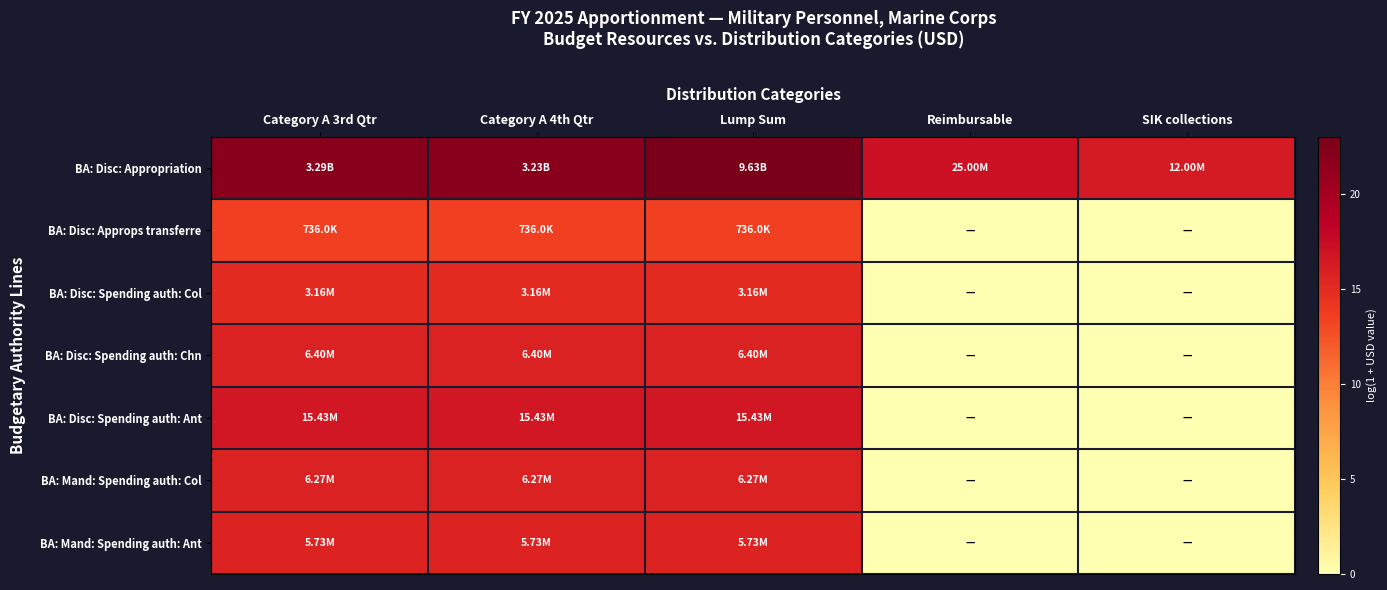

Reading left to right, list all the values displayed in this chart.

BA: Disc: Appropriation: Category A 3rd Qtr=21.9	Category A 4th Qtr=21.9	Lump Sum=23.0	Reimbursable=17.0	SIK collections=16.3
BA: Disc: Approps transferre: Category A 3rd Qtr=13.5	Category A 4th Qtr=13.5	Lump Sum=13.5	Reimbursable=0.0	SIK collections=0.0
BA: Disc: Spending auth: Col: Category A 3rd Qtr=15.0	Category A 4th Qtr=15.0	Lump Sum=15.0	Reimbursable=0.0	SIK collections=0.0
BA: Disc: Spending auth: Chn: Category A 3rd Qtr=15.7	Category A 4th Qtr=15.7	Lump Sum=15.7	Reimbursable=0.0	SIK collections=0.0
BA: Disc: Spending auth: Ant: Category A 3rd Qtr=16.6	Category A 4th Qtr=16.6	Lump Sum=16.6	Reimbursable=0.0	SIK collections=0.0
BA: Mand: Spending auth: Col: Category A 3rd Qtr=15.7	Category A 4th Qtr=15.7	Lump Sum=15.7	Reimbursable=0.0	SIK collections=0.0
BA: Mand: Spending auth: Ant: Category A 3rd Qtr=15.6	Category A 4th Qtr=15.6	Lump Sum=15.6	Reimbursable=0.0	SIK collections=0.0